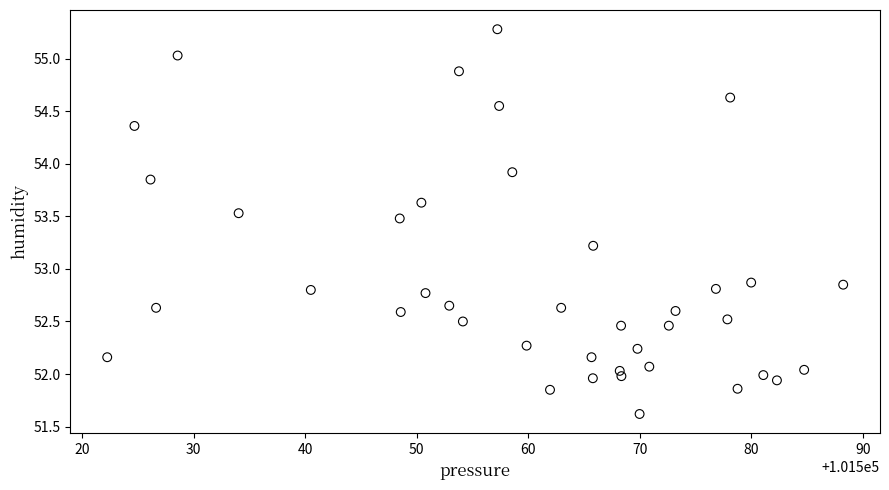

What is the range of Y values (max minus min)?

3.7